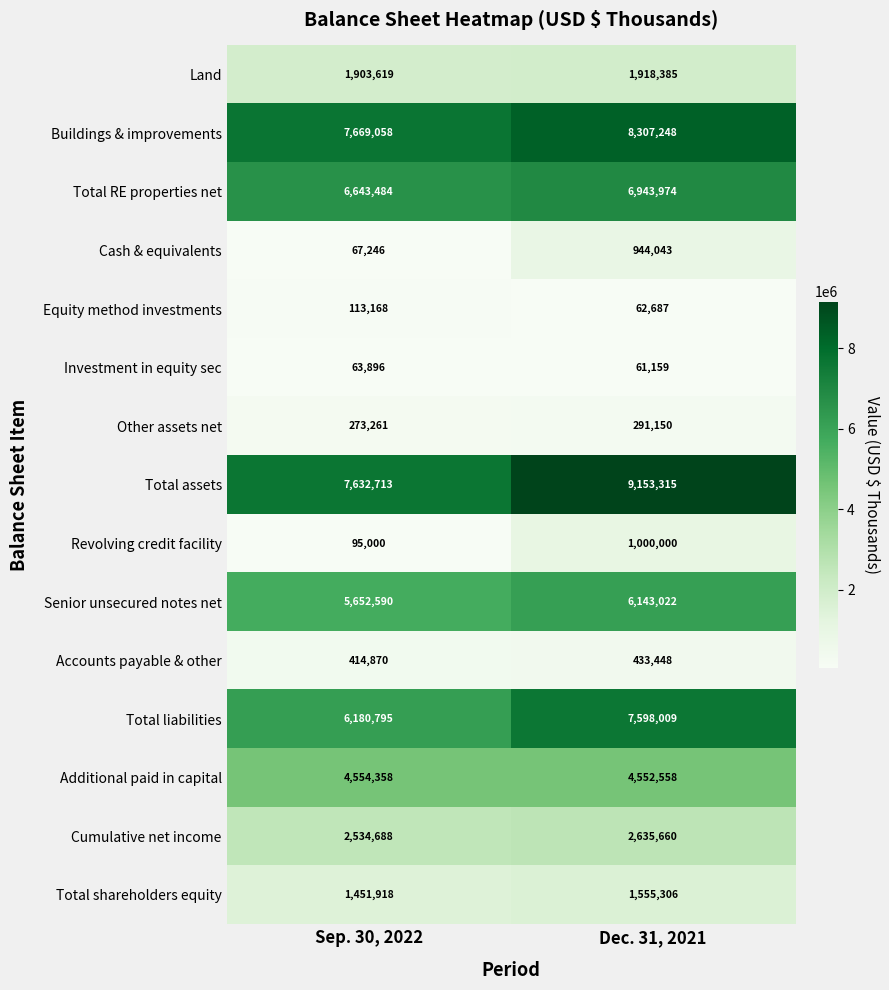

What value does the Total shareholders equity series have at Sep. 30, 2022?

1451918